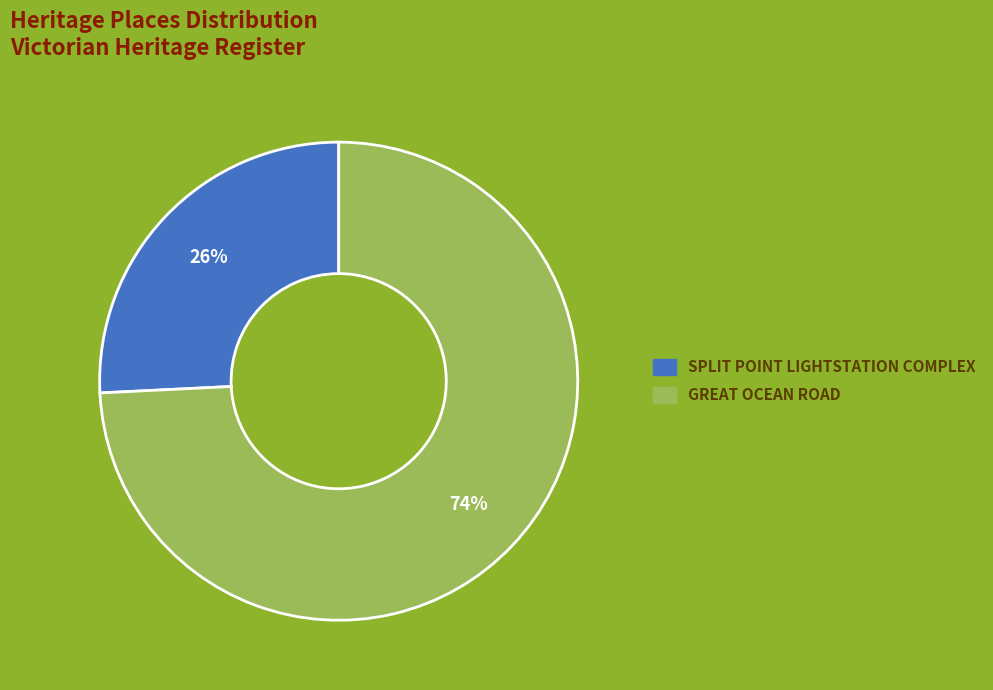

How many slices are in this pie chart?

2